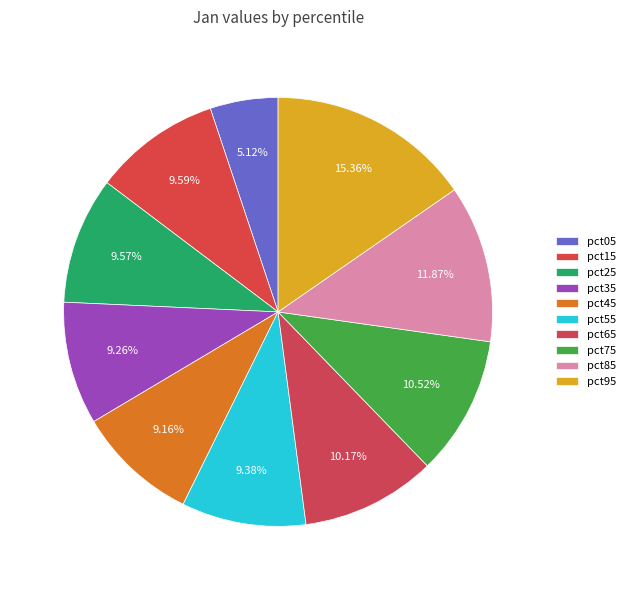

Is it true that pct15 is 10% of the pie?

True